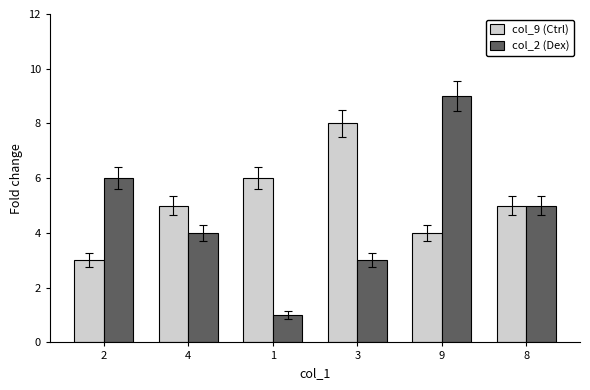

Reading right to left, transcribe all the data shown in this chart.

col_9 (Ctrl): 8=5	9=4	3=8	1=6	4=5	2=3
col_2 (Dex): 8=5	9=9	3=3	1=1	4=4	2=6